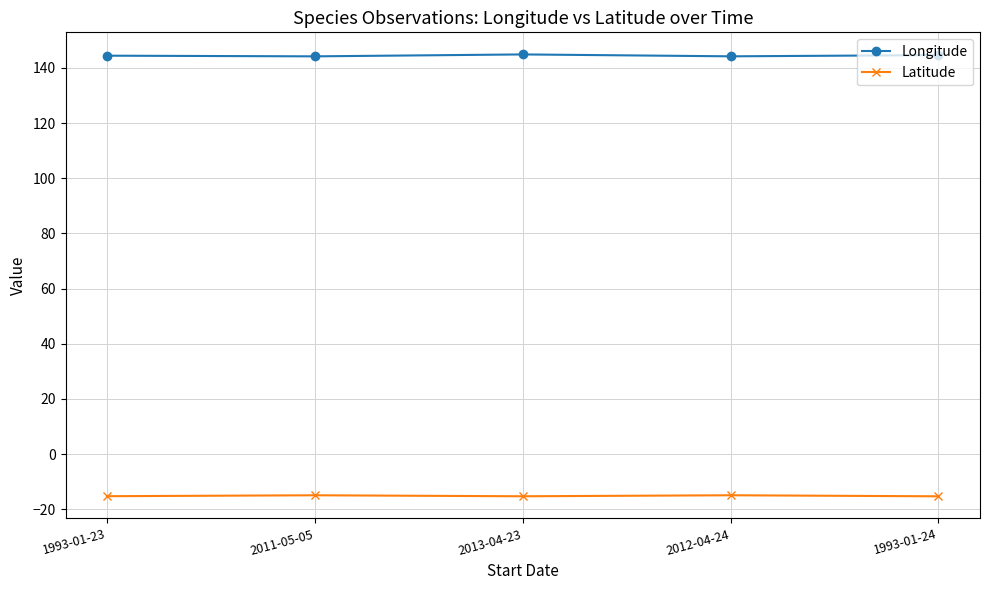

True or false: Latitude and Longitude intersect in this chart.

False